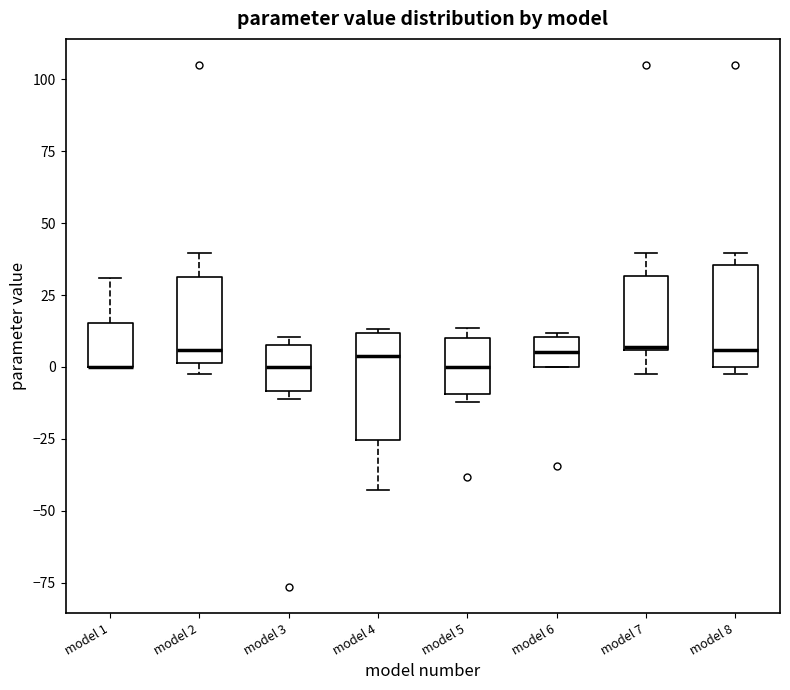

Reading left to right, transcribe this box plot: for each box, give where its median line is, the range the box spans, and where its two whiskers end, as read against the y-axis. The values are not printed on the chart, so give them approximately, as read against the axis.

model 1: median 0 (drawn on the box's lower edge), box 0 to 15, whiskers 0 to 30
model 2: median 5, box 0 to 30, whiskers 0 (just below the box's lower edge) to 40
model 3: median 0, box -10 to 10, whiskers -10 (just below the box's lower edge) to 10 (just above the box's upper edge)
model 4: median 5, box -25 to 10, whiskers -45 to 15
model 5: median 0, box -10 to 10, whiskers -10 (just below the box's lower edge) to 15
model 6: median 5, box 0 to 10, whiskers 0 to 10
model 7: median 5, box 5 to 30, whiskers 0 to 40
model 8: median 5, box 0 to 35, whiskers 0 (just below the box's lower edge) to 40